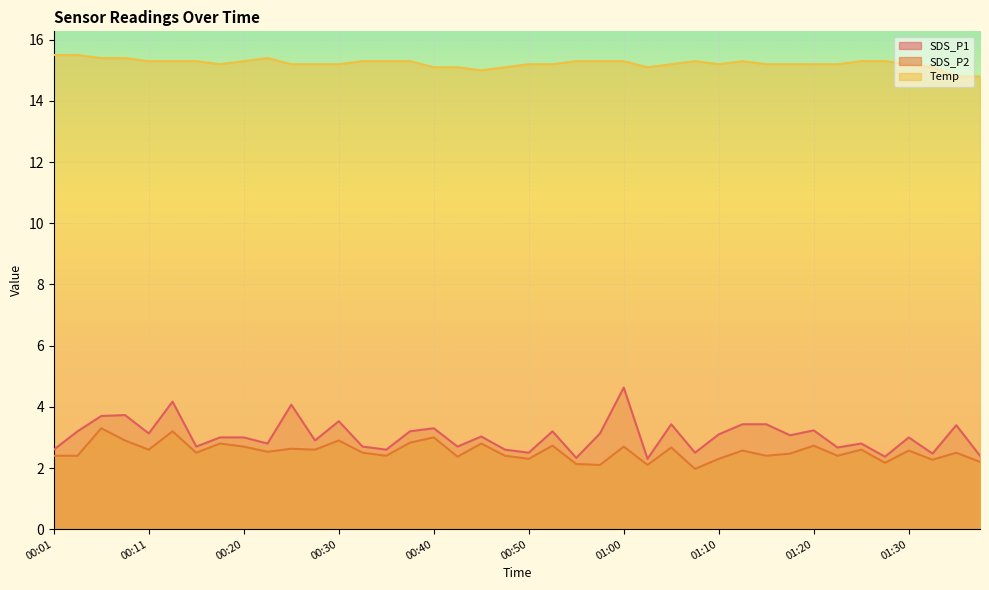

Which label corresponds to the largest value in the chart?

00:01